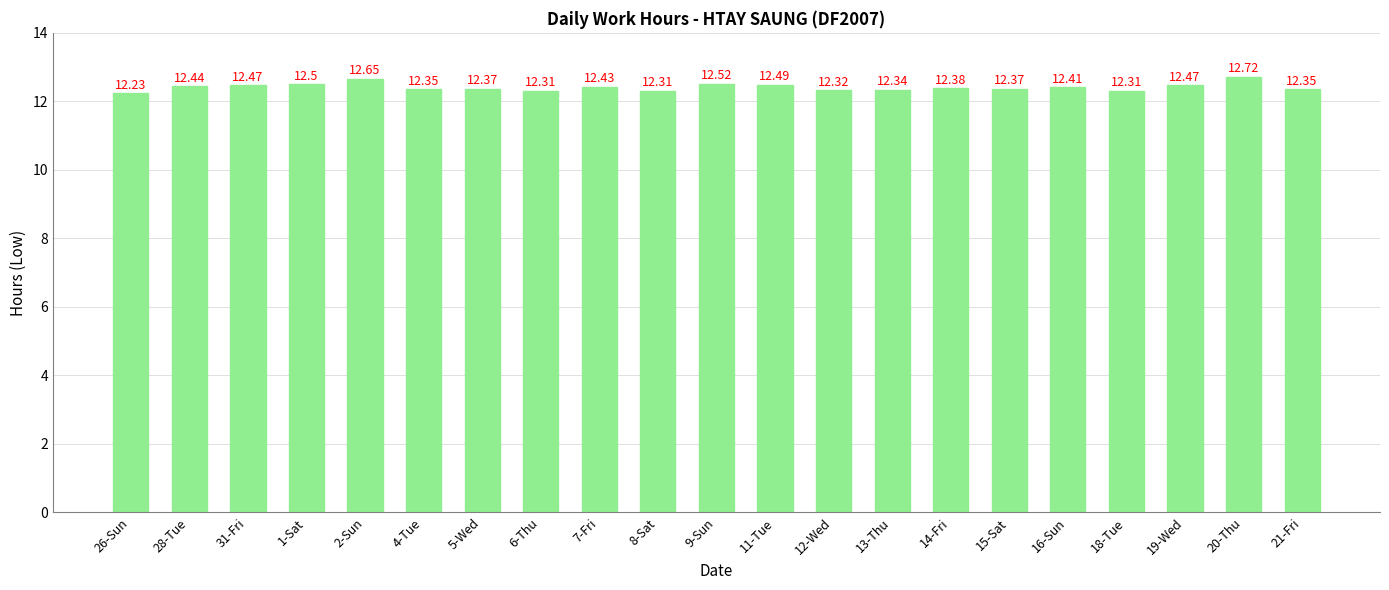

Which category has the highest value across all series?

20-Thu